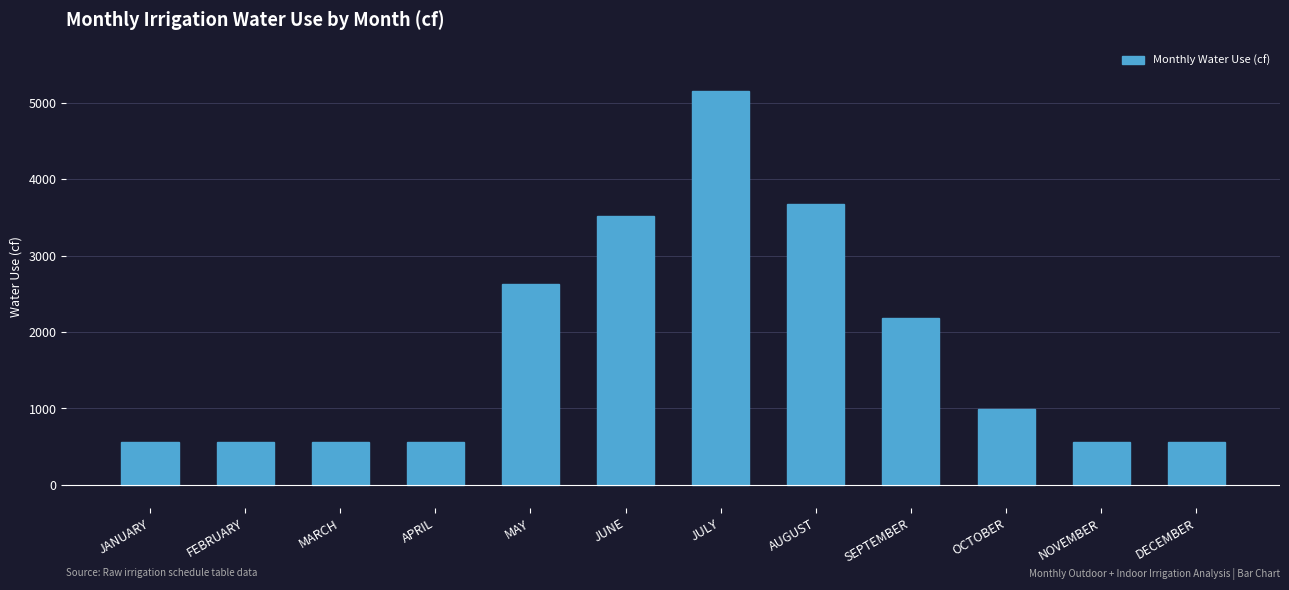

What is the sum of the values at JUNE and DECEMBER?

4086.1